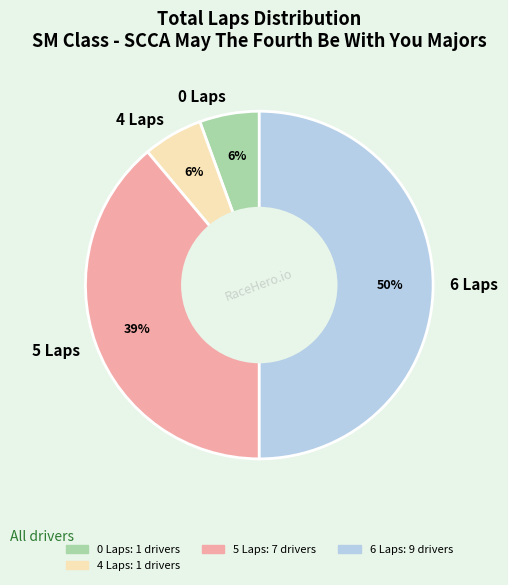

To the nearest percent, what is the difference between the largest and smallest slice percentages?

44%